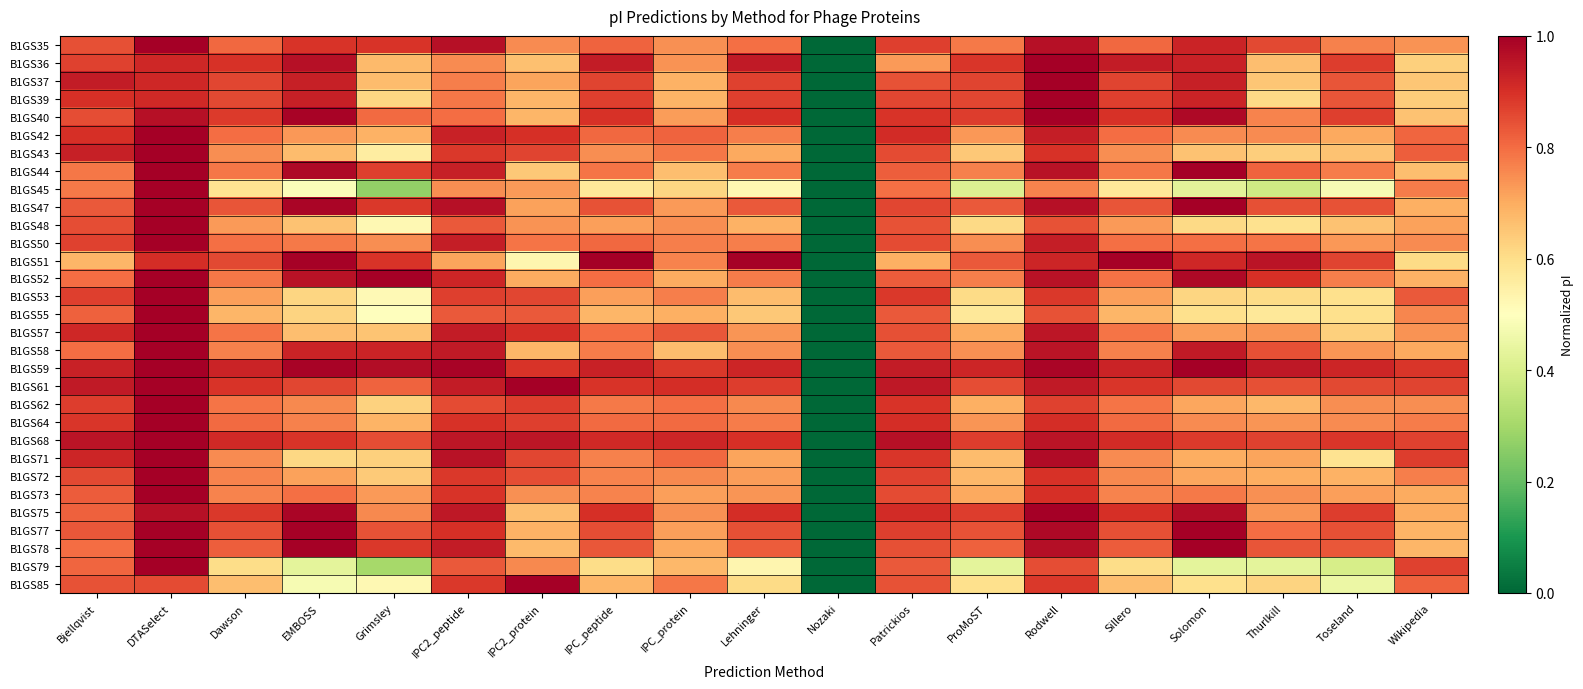

At which category does the chart reach its minimum across all series?

Nozaki